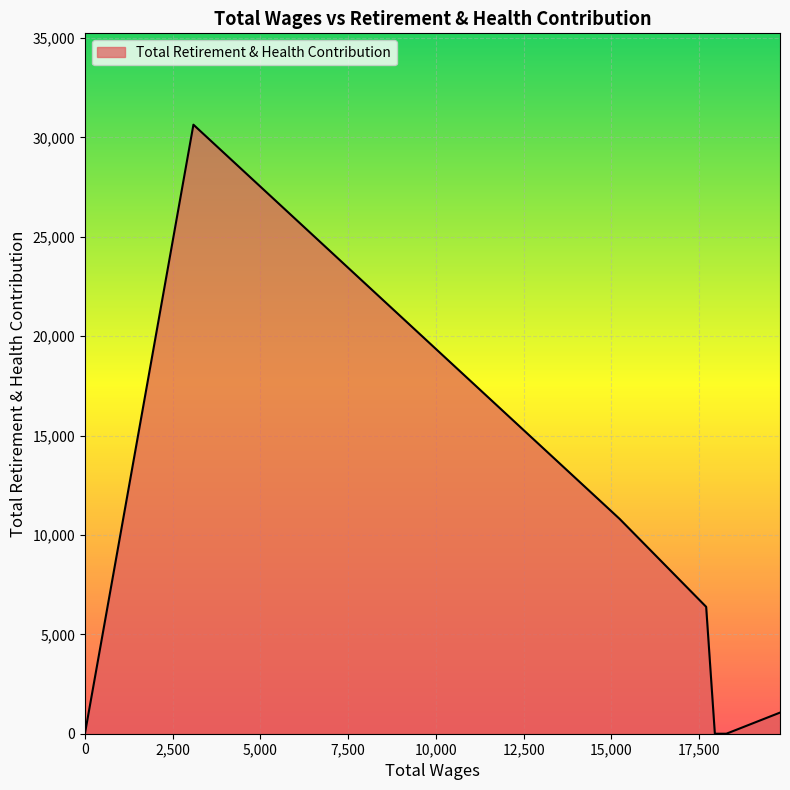

Between 18277.0 and 0.0, which is larger?

18277.0